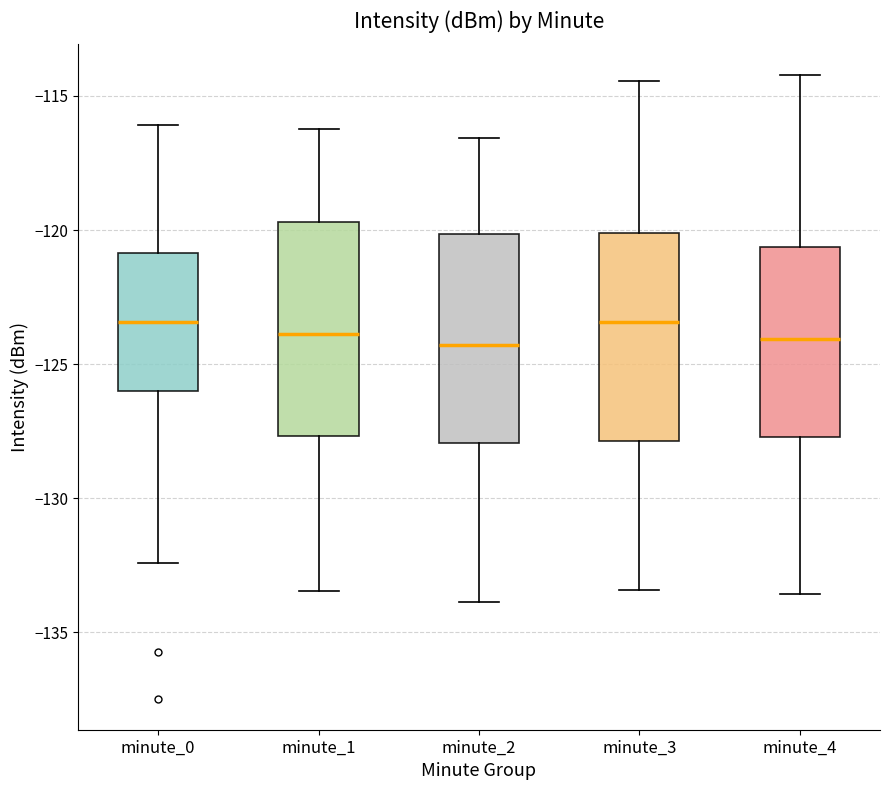

Where is the upper edge of the box for minute_3 on the y-axis? The values are not printed on the chart, so give them approximately, as read against the axis.

-120.0